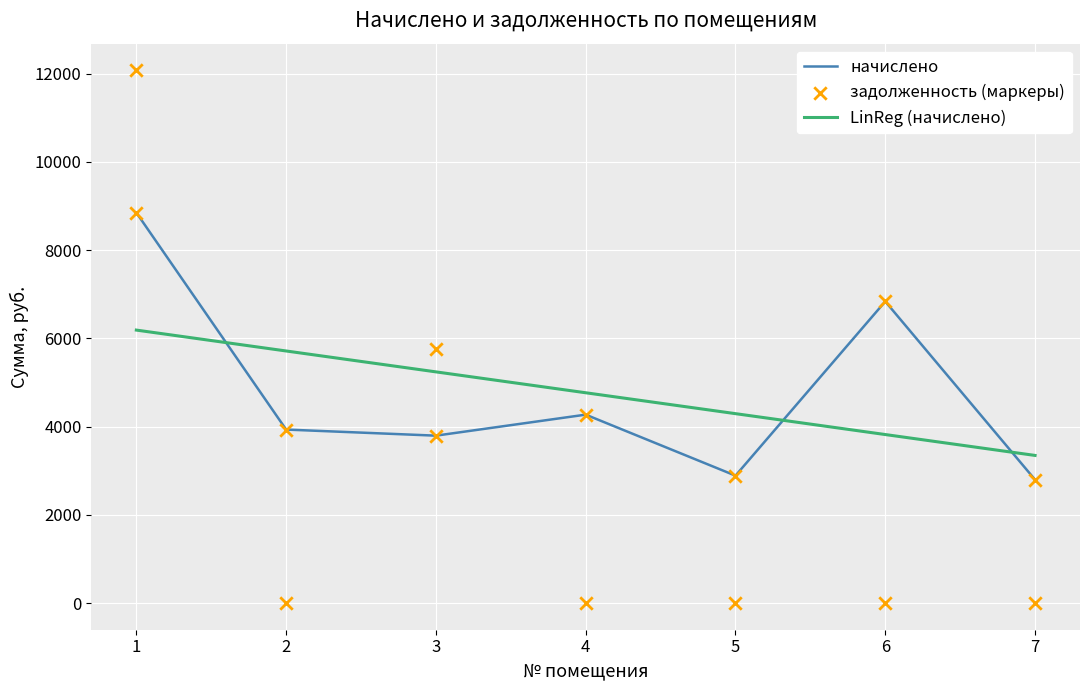

Which series reaches the minimum Y coordinate?

задолженность